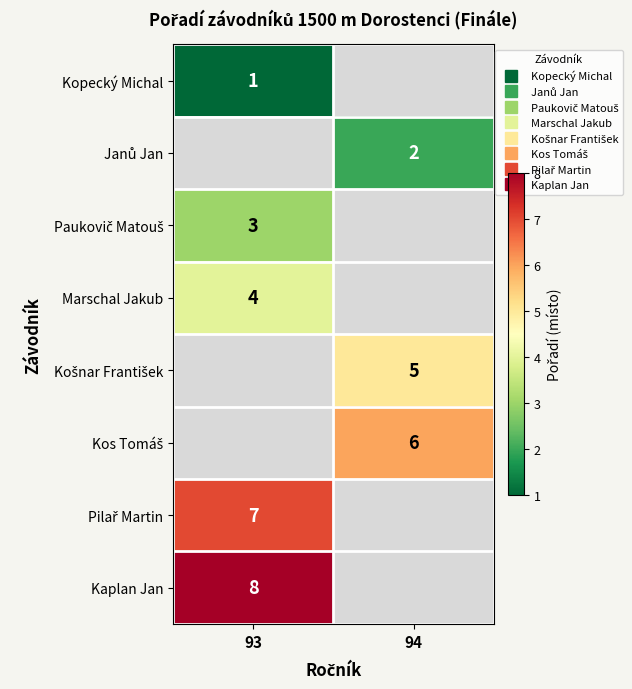

What value does the Paukovič Matouš series have at 93?

3.0